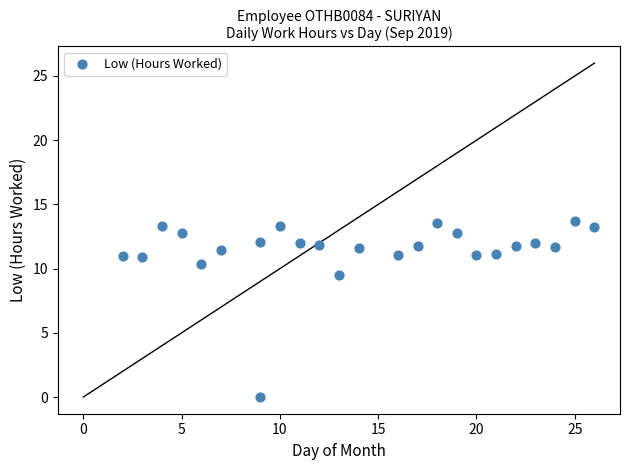

What Y value in the scatter plot is closest to 6?

9.5